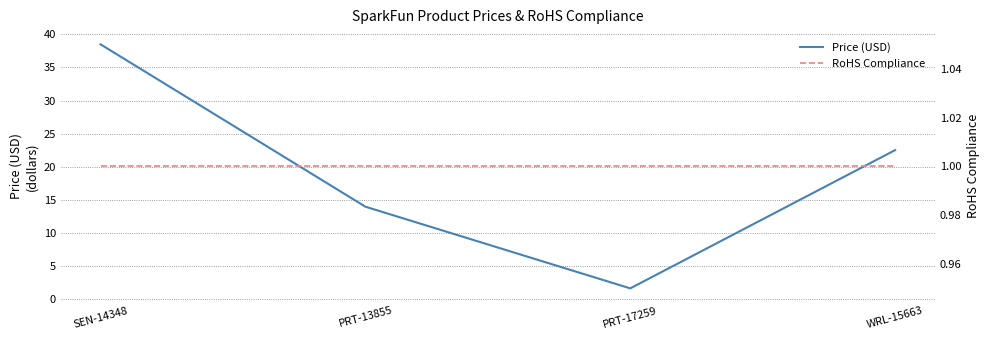

Does the chart display data point markers on the line(s)?

No